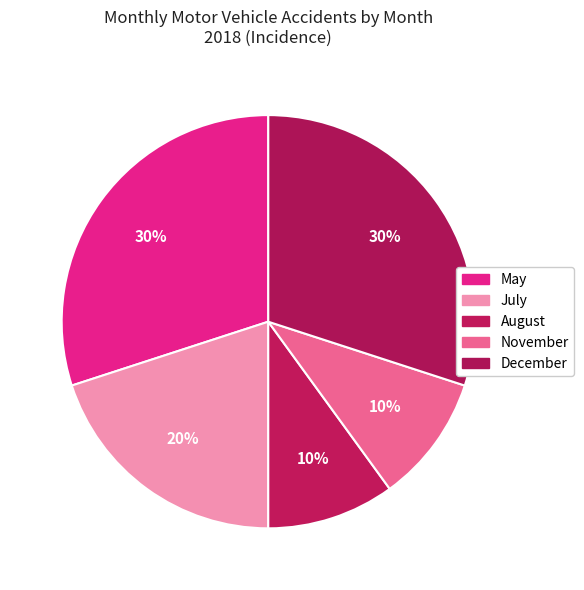

How many segments does this pie chart have?

5